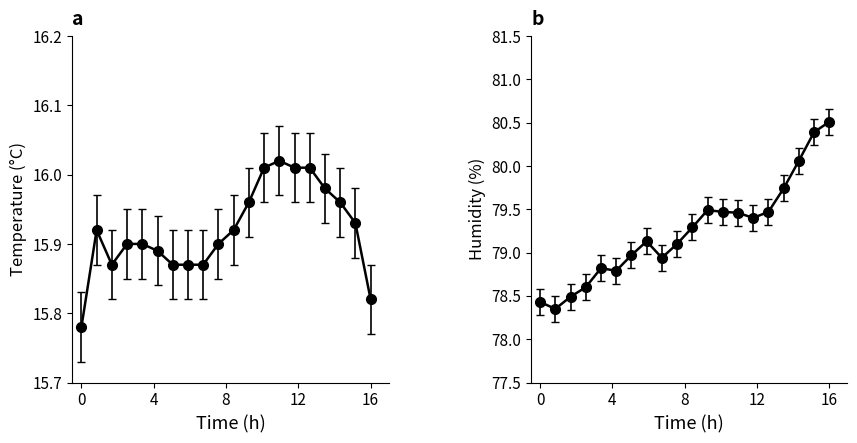

What is the difference between the maximum and second lowest values in the humidity series?

2.1